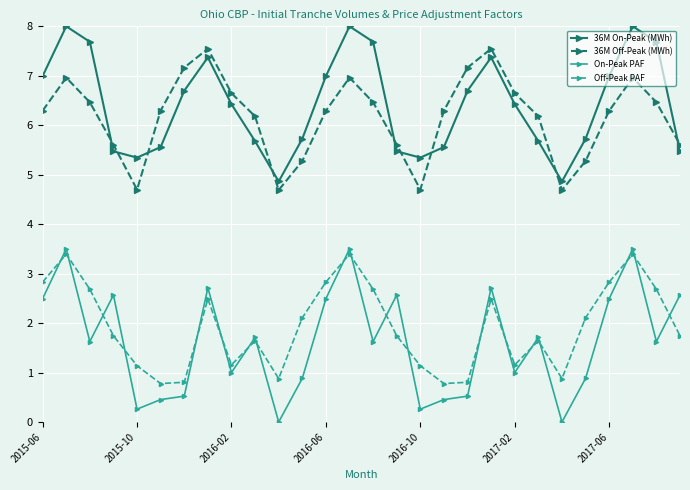

What is the difference between the maximum and minimum values in the Off-Peak PAF series?

2.6